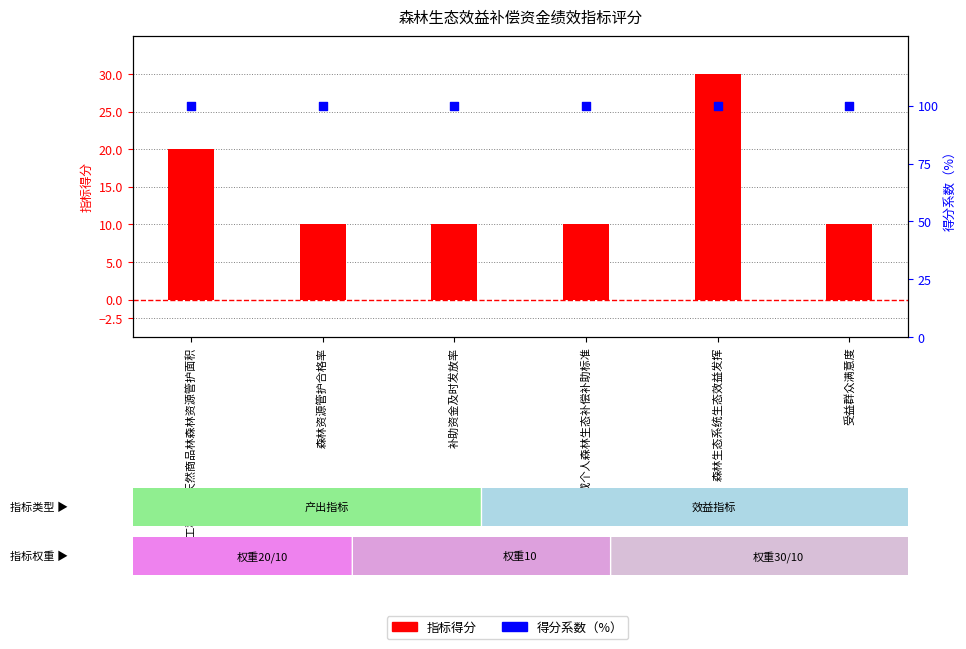

At how many categories does at least one series exceed 51?

6